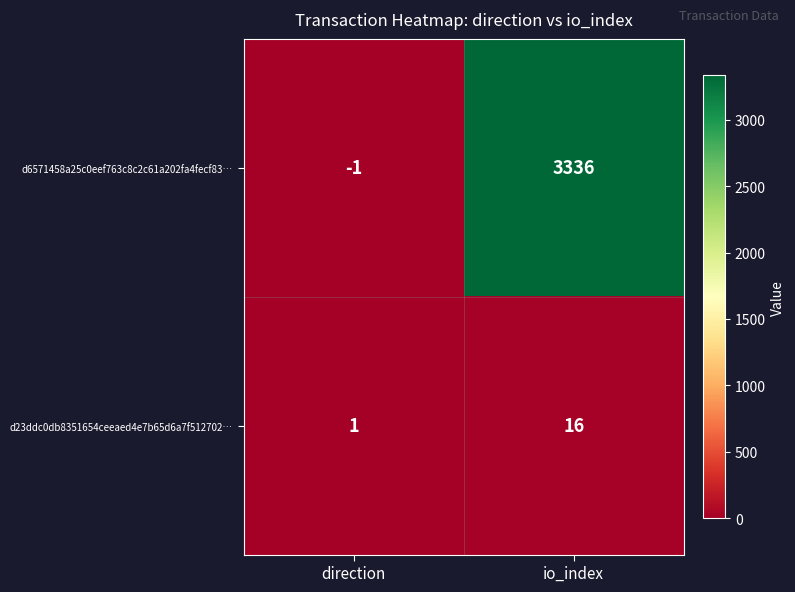

Is it true that d23ddc0db8351654ceeaed4e7b65d6a7f512702… equals 16 at io_index?

True